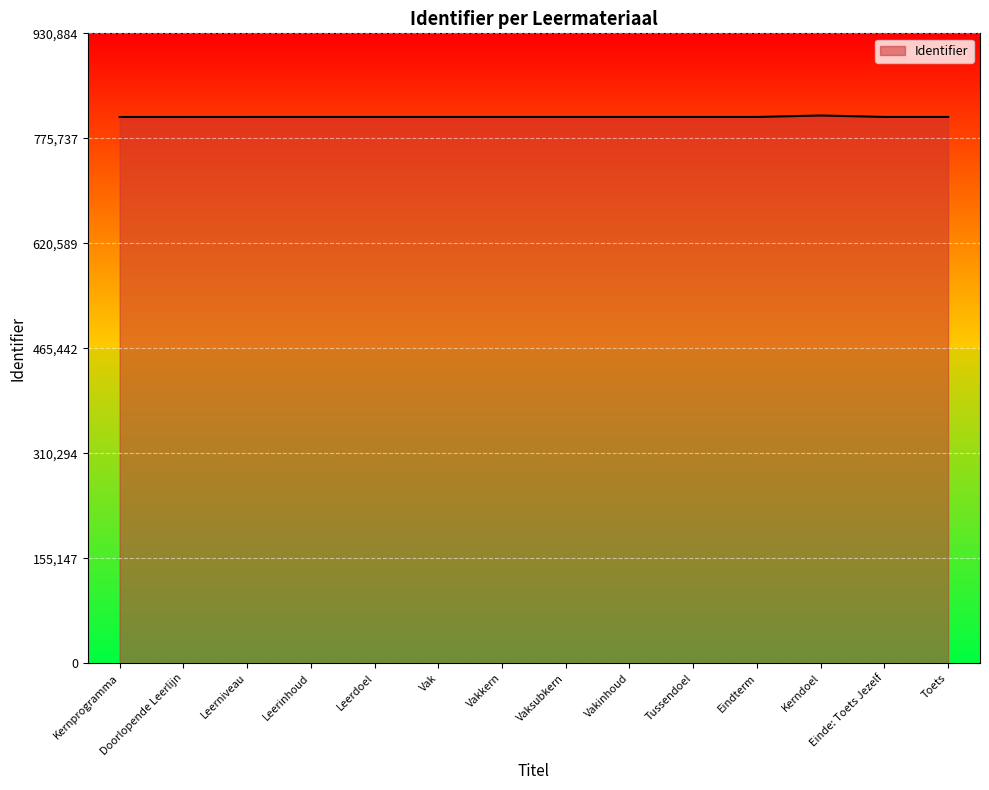

What is the ratio of the value at Leerdoel to the value at Kernprogramma?

1.0